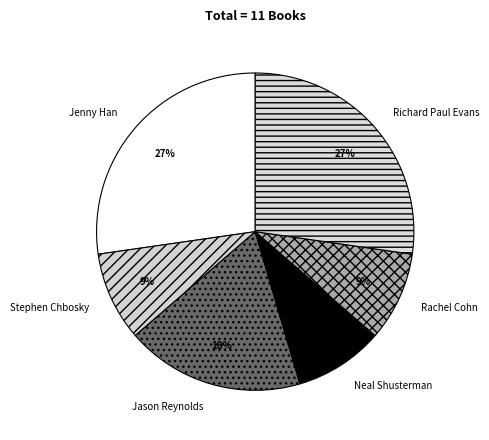

Between Richard Paul Evans and Stephen Chbosky, which is larger?

Richard Paul Evans